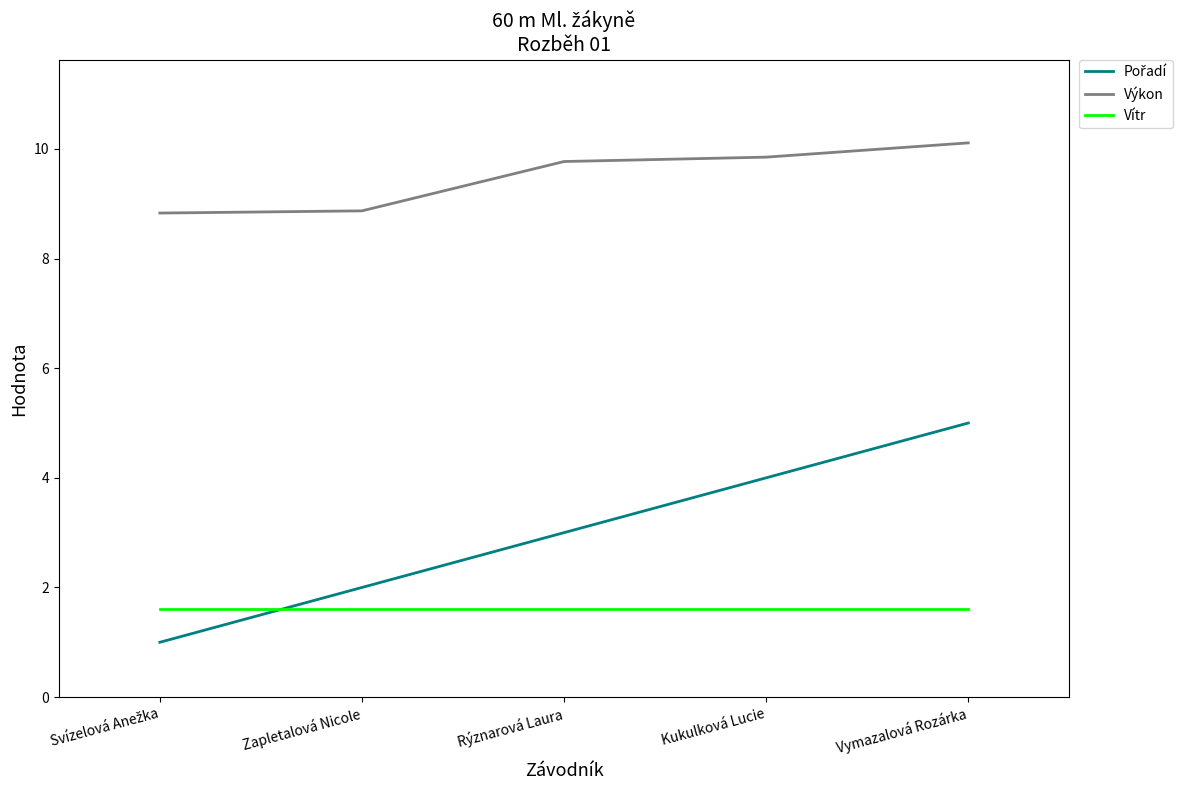

Is it true that Vítr equals 1.6 at Rýznarová Laura?

True